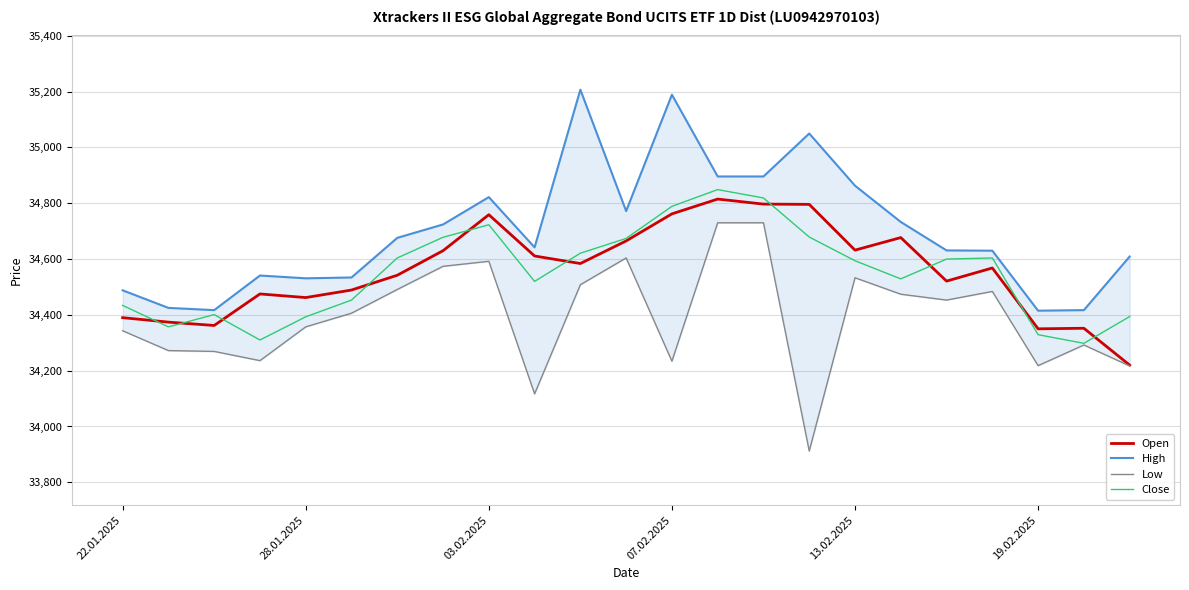

The value of Close at 19.02.2025 is 16915. True or false?

False